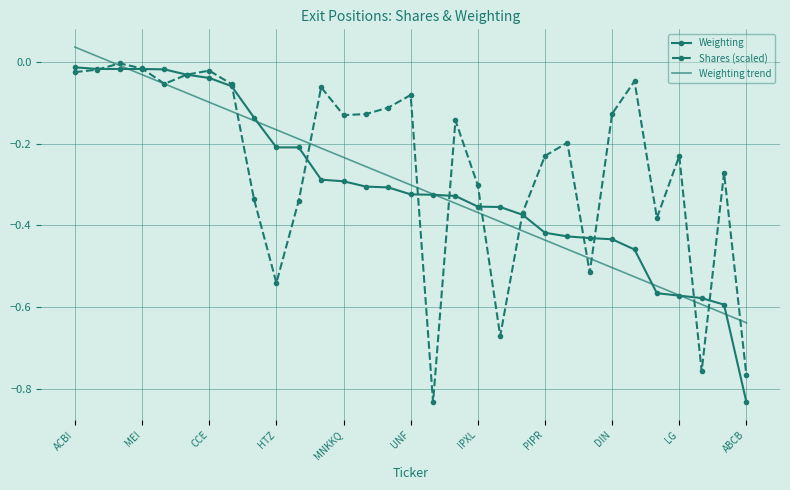

Which series has the largest total across all categories?

Shares (scaled)